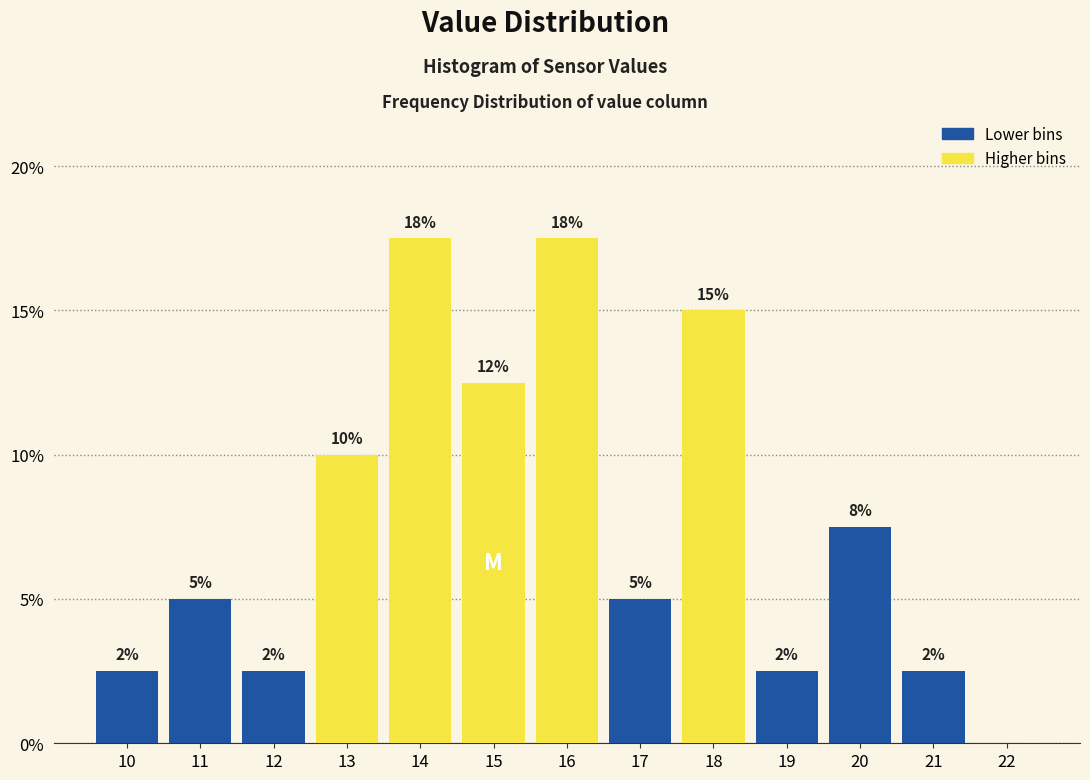

Are the bars horizontal?

No